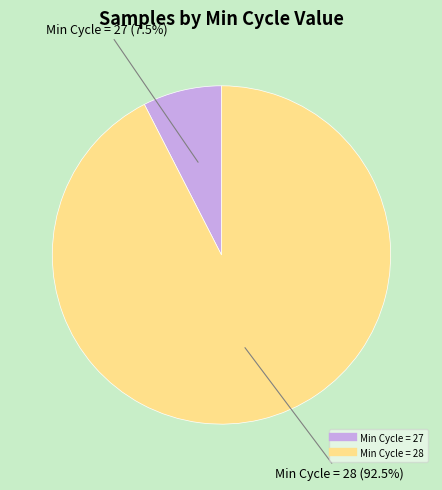

Is there a majority slice in this chart?

Yes